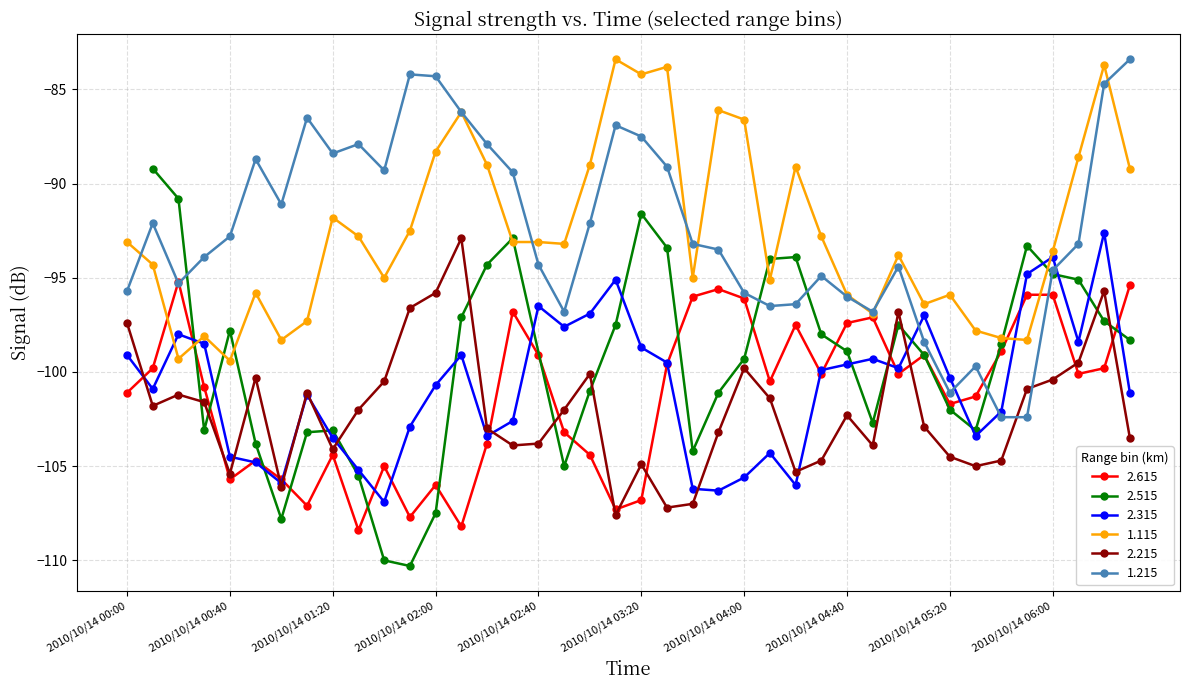

True or false: 2.315 and 1.215 cross at least once.

True